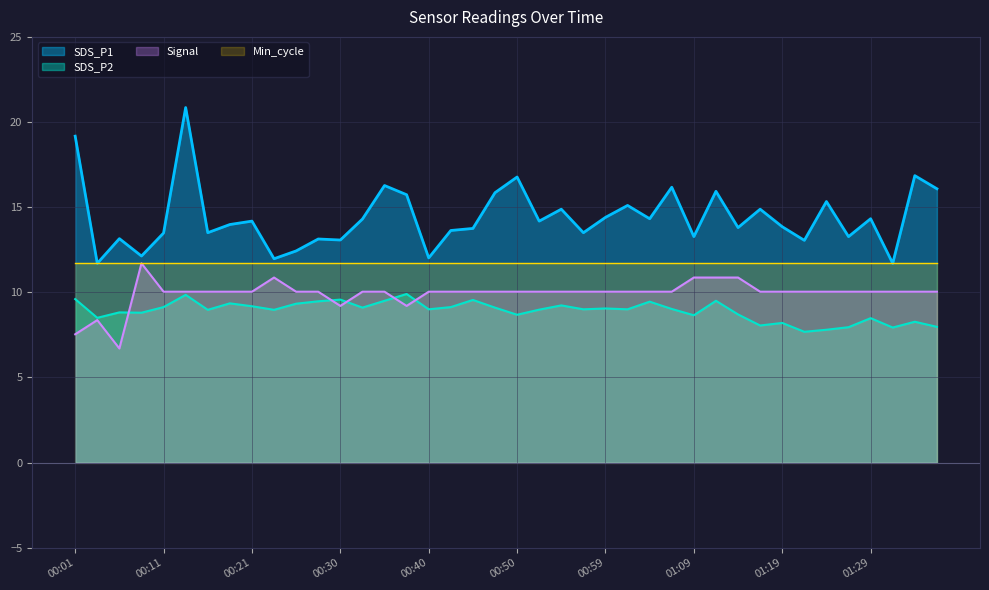

Which series has the largest total across all categories?

SDS_P1